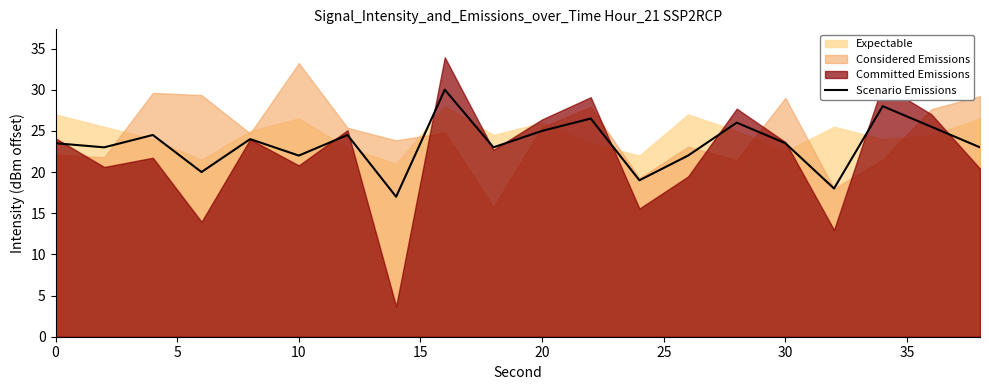

How many points are lower than both their immediate neighbors (excluding endpoints)?

7